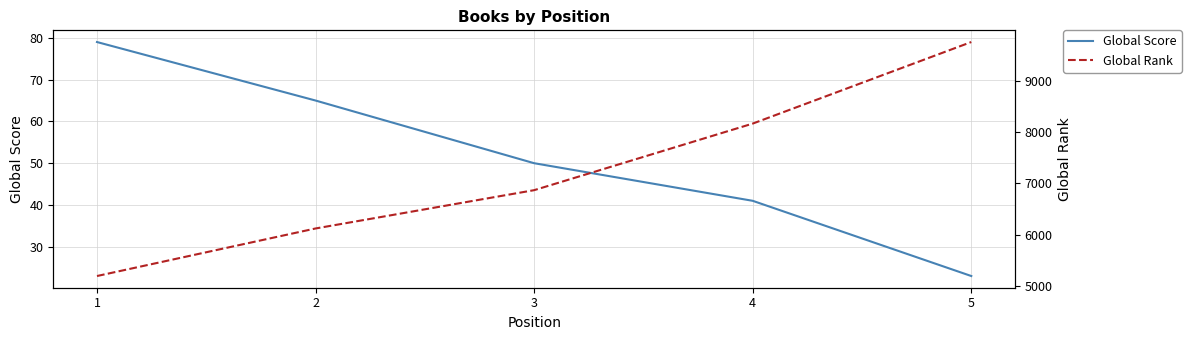

Reading right to left, transcribe all the data shown in this chart.

Global Score: 5=23	4=41	3=50	2=65	1=79
Global Rank: 5=9766	4=8171	3=6869	2=6120	1=5190